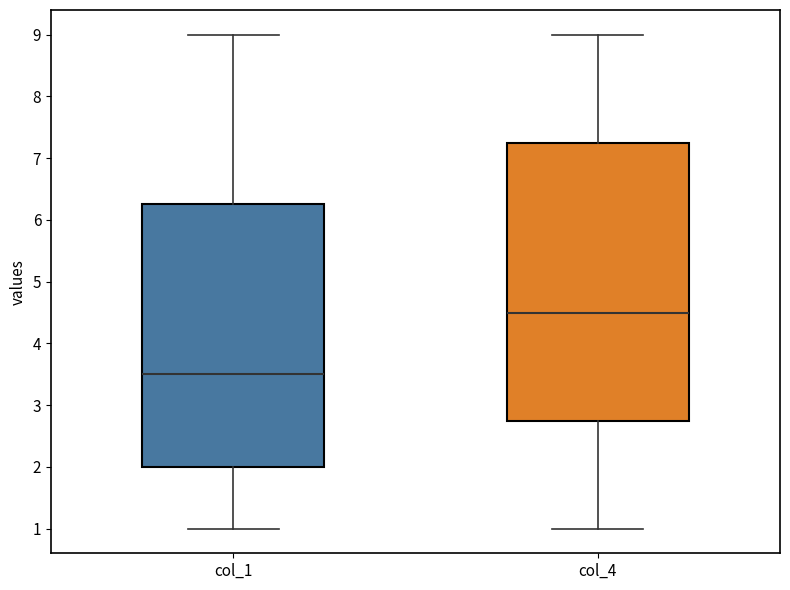

Which box is the tallest, from its lower edge to its upper edge?

col_4